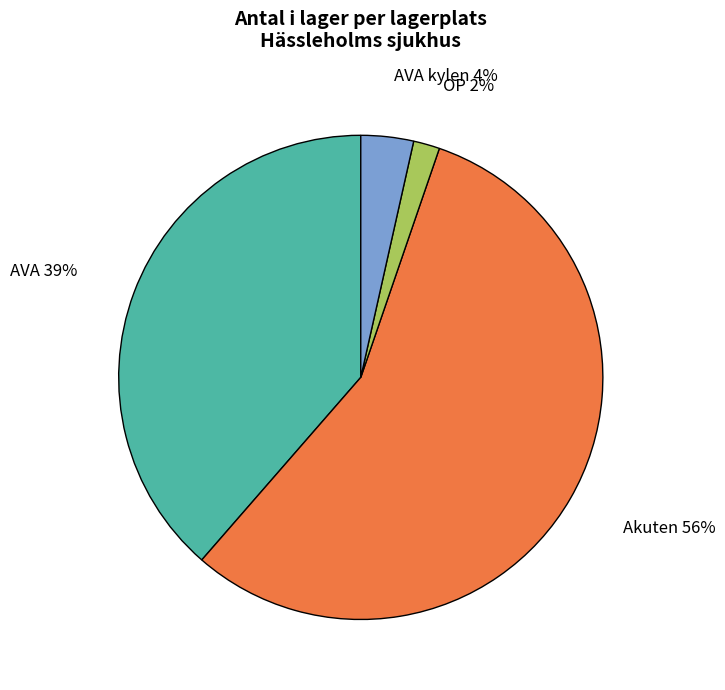

Does any single category account for the majority?

Yes